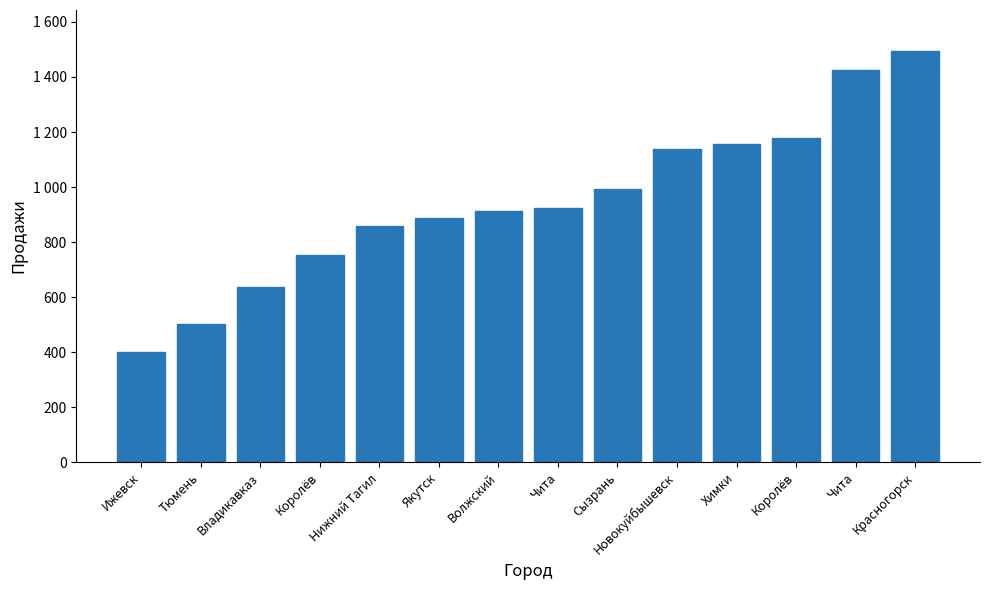

The value at Чита is 924. True or false?

True